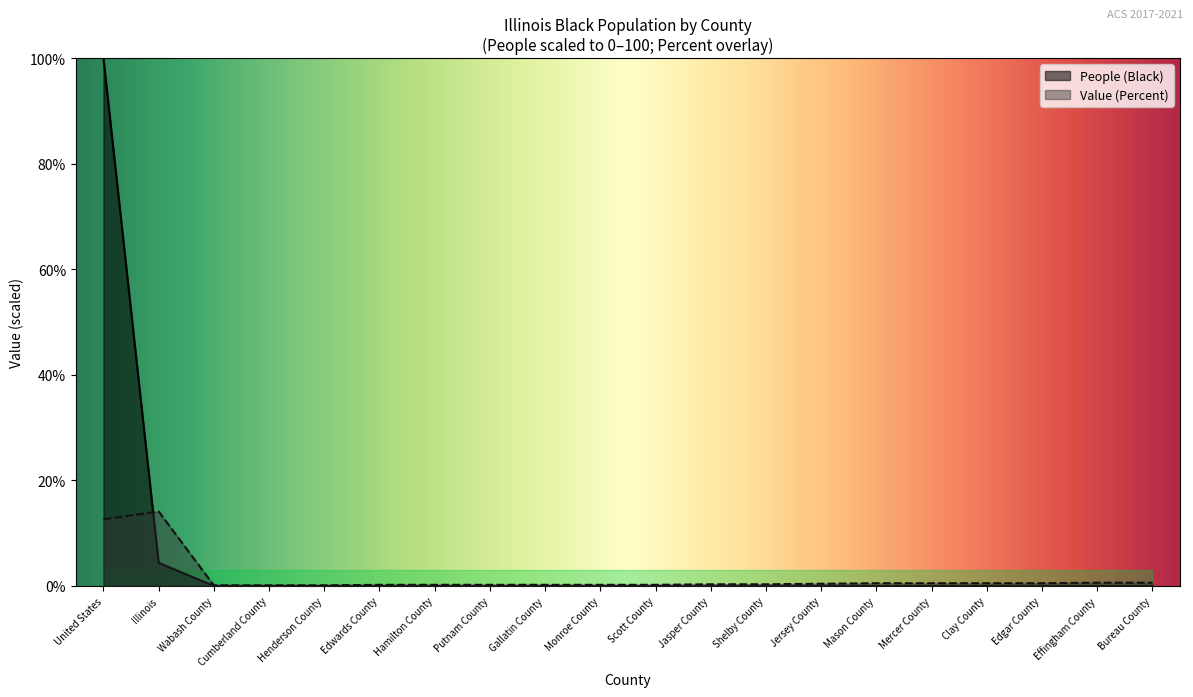

What position from the left is Cumberland County?

4